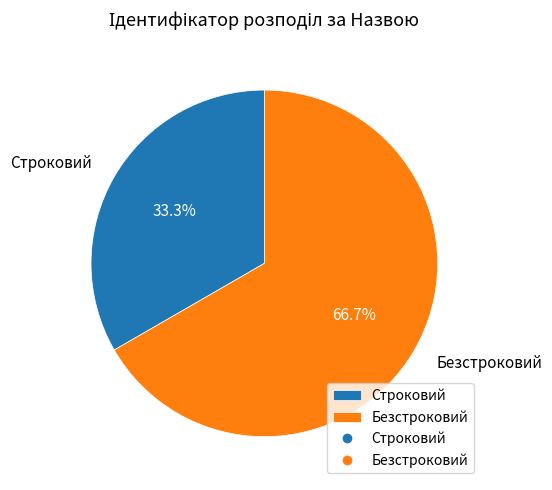

To the nearest percent, what portion does Строковий represent?

33%